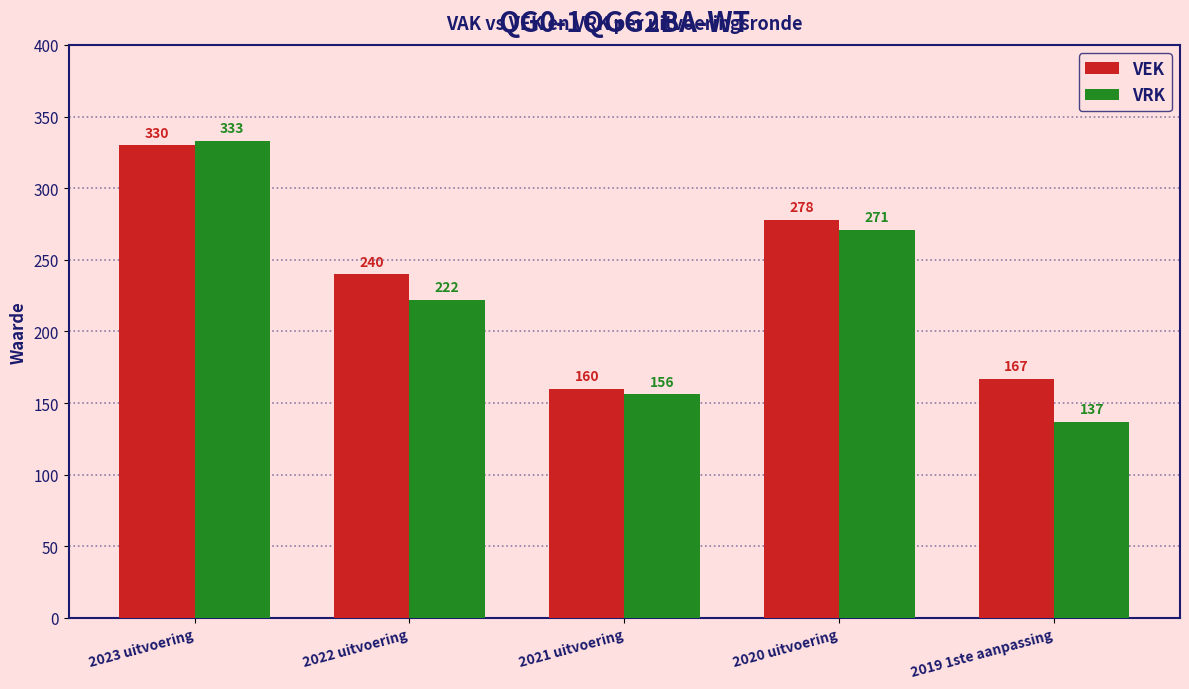

Is it true that VRK equals 344 at 2022 uitvoering?

False